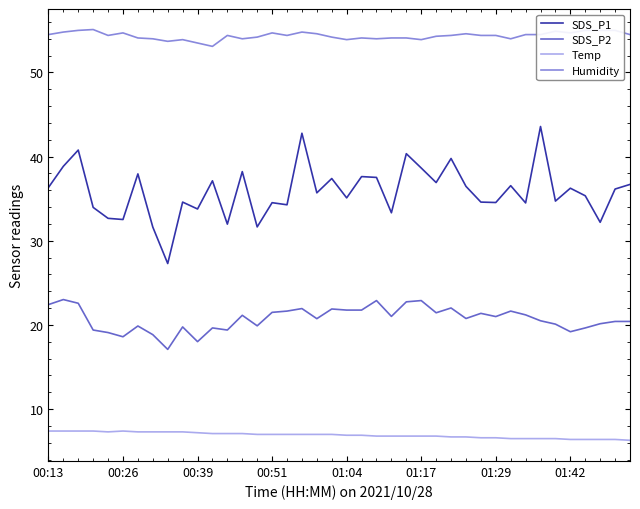

True or false: SDS_P2 and Temp intersect in this chart.

False